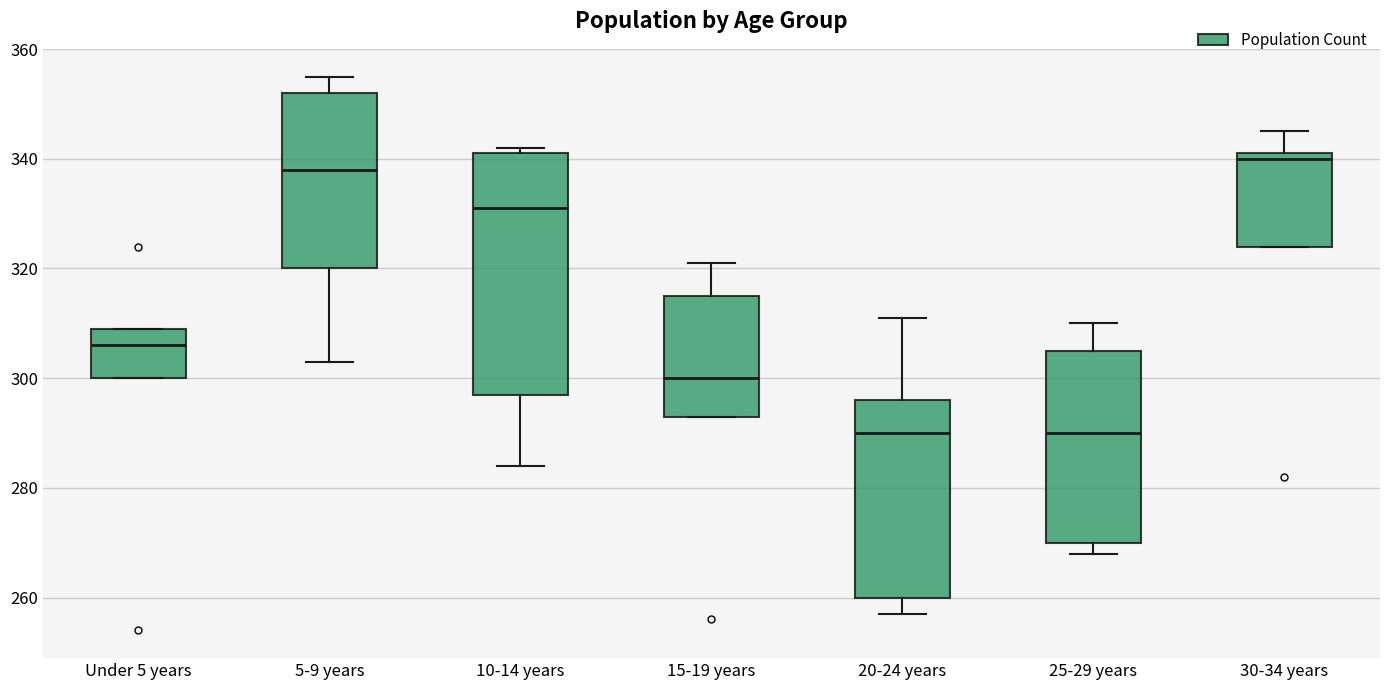

Which box is the tallest, from its lower edge to its upper edge?

10-14 years